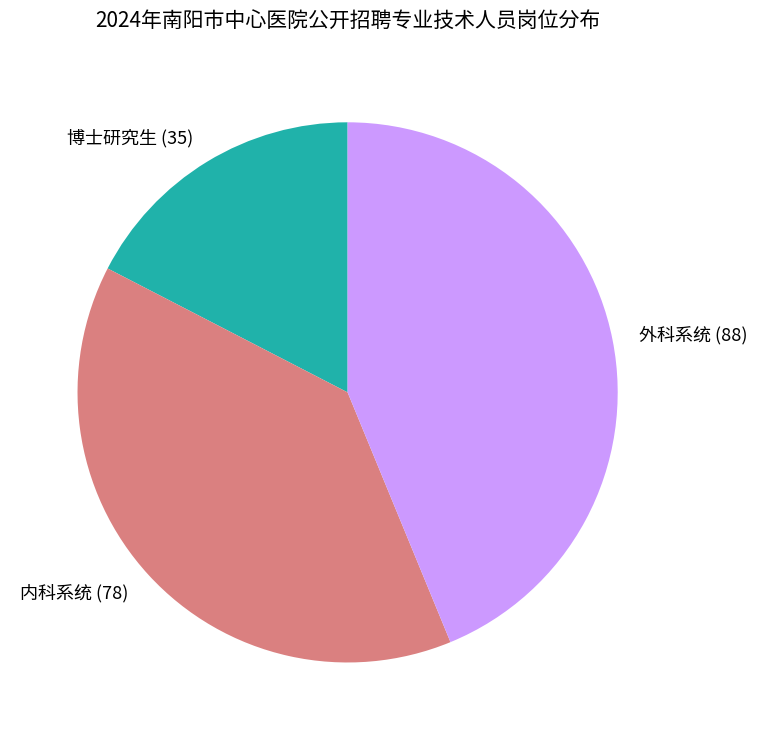

Do 外科系统 (88) and 内科系统 (78) together represent more than half of the pie?

Yes